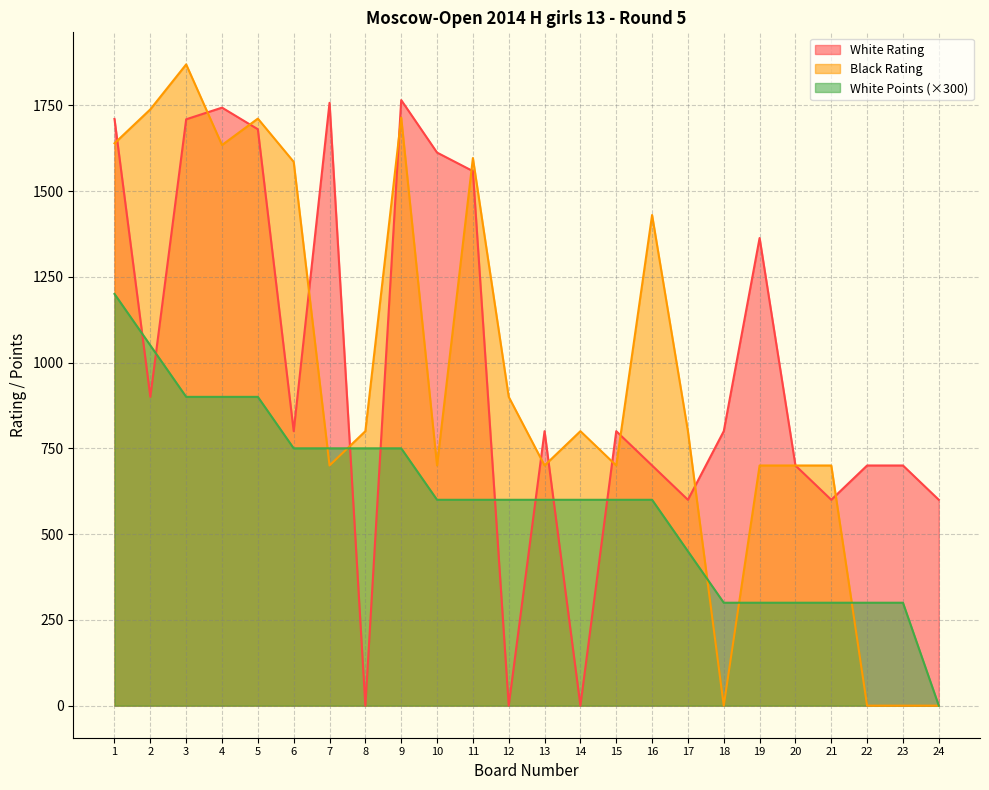

In White Rating, how many points are lower than both neighbors (excluding endpoints)?

7